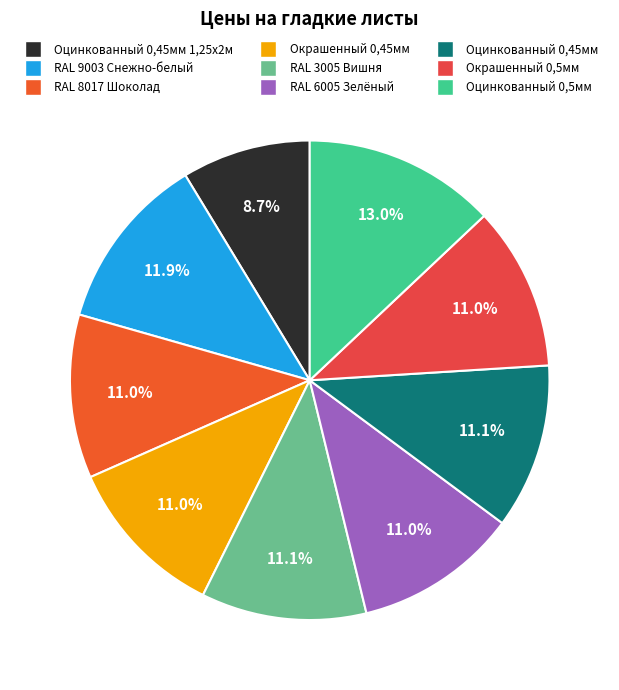

Count the number of slices in the pie.

9